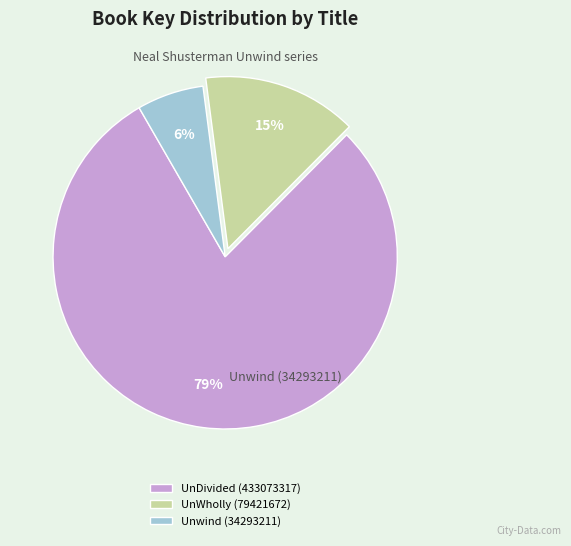

True or false: UnDivided (433073317) accounts for 79% of the total.

True